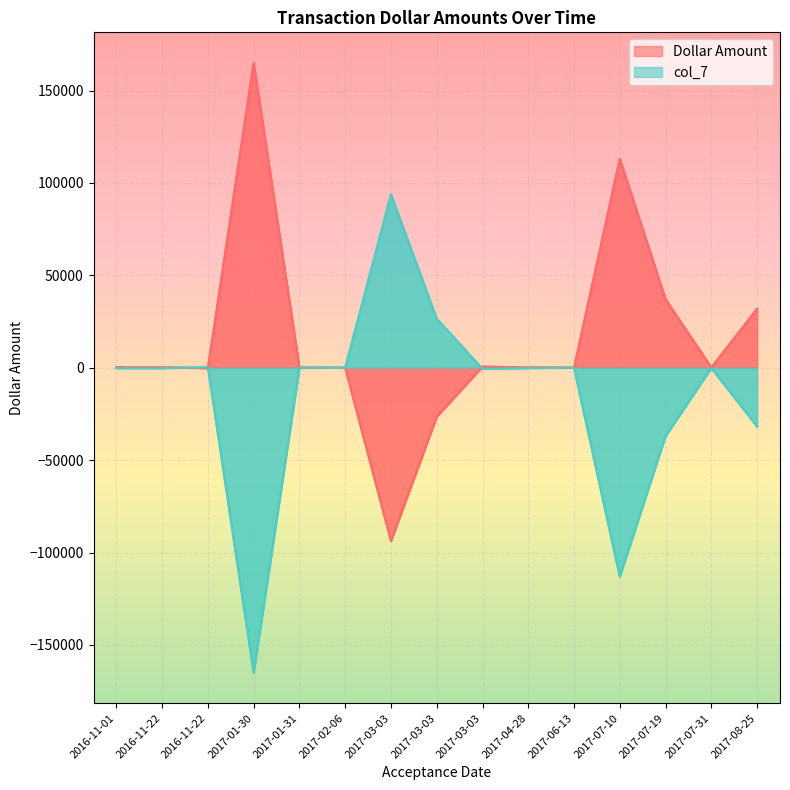

How many values in the Dollar Amount series are below 173?

7